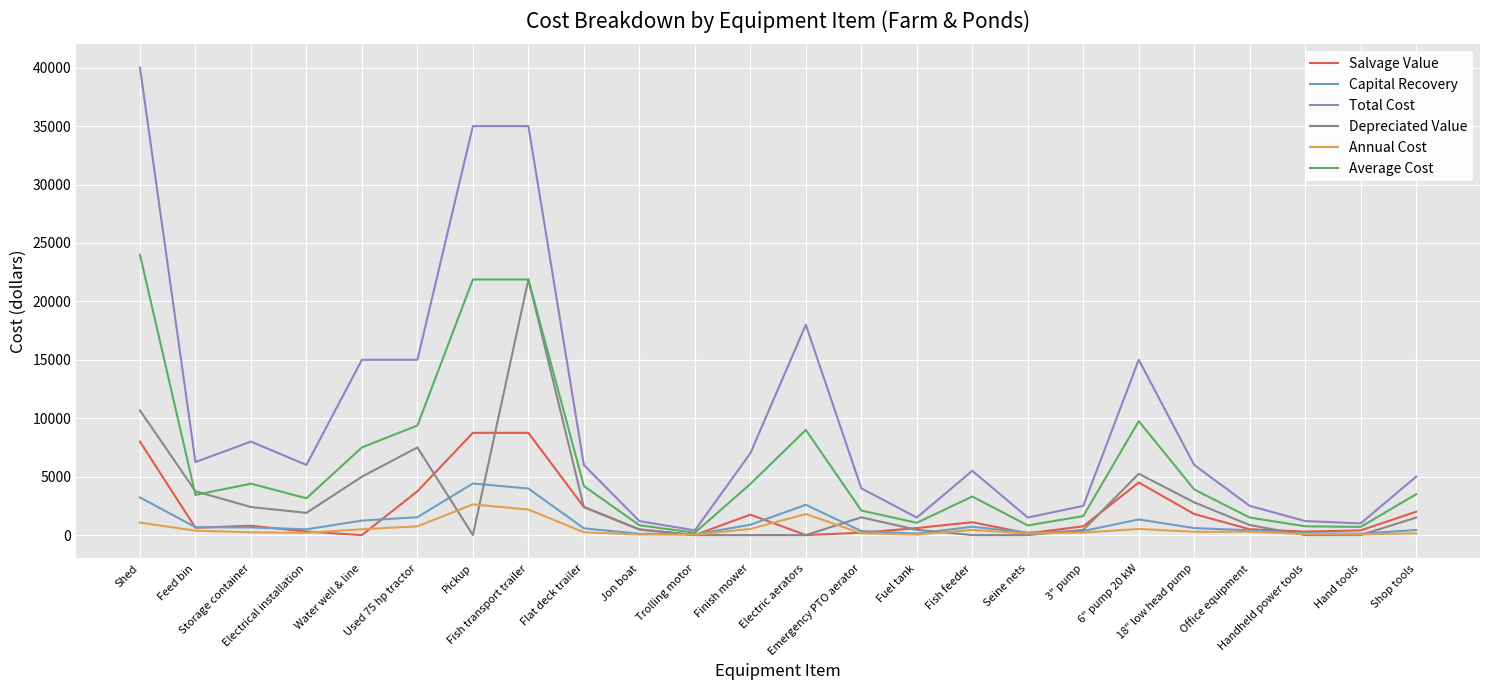

Rank the series by their maximum value, from highest to lowest.

Total Cost, Average Cost, Depreciated Value, Salvage Value, Capital Recovery, Annual Cost